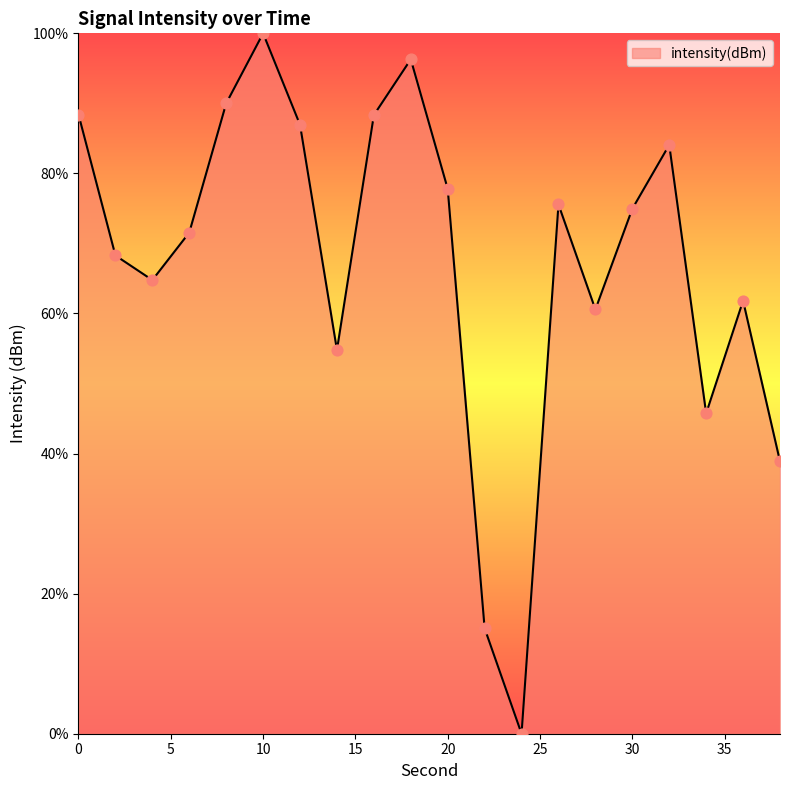

What is the difference between the maximum and minimum values?

100.0